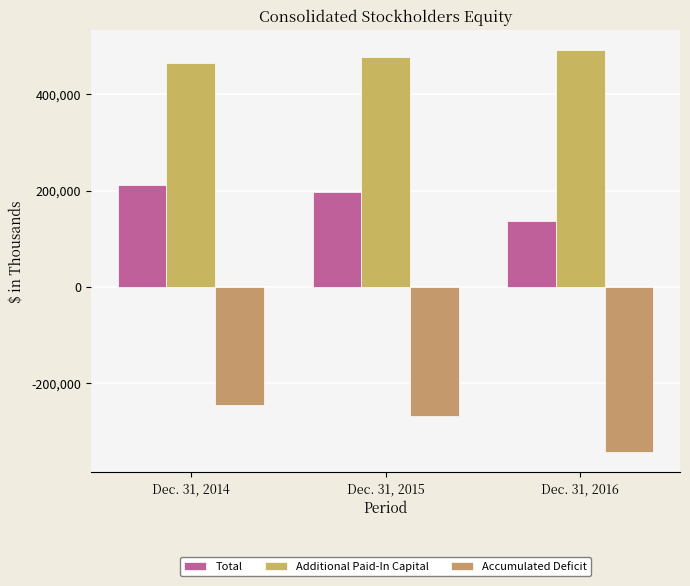

Does the chart contain any negative values?

Yes